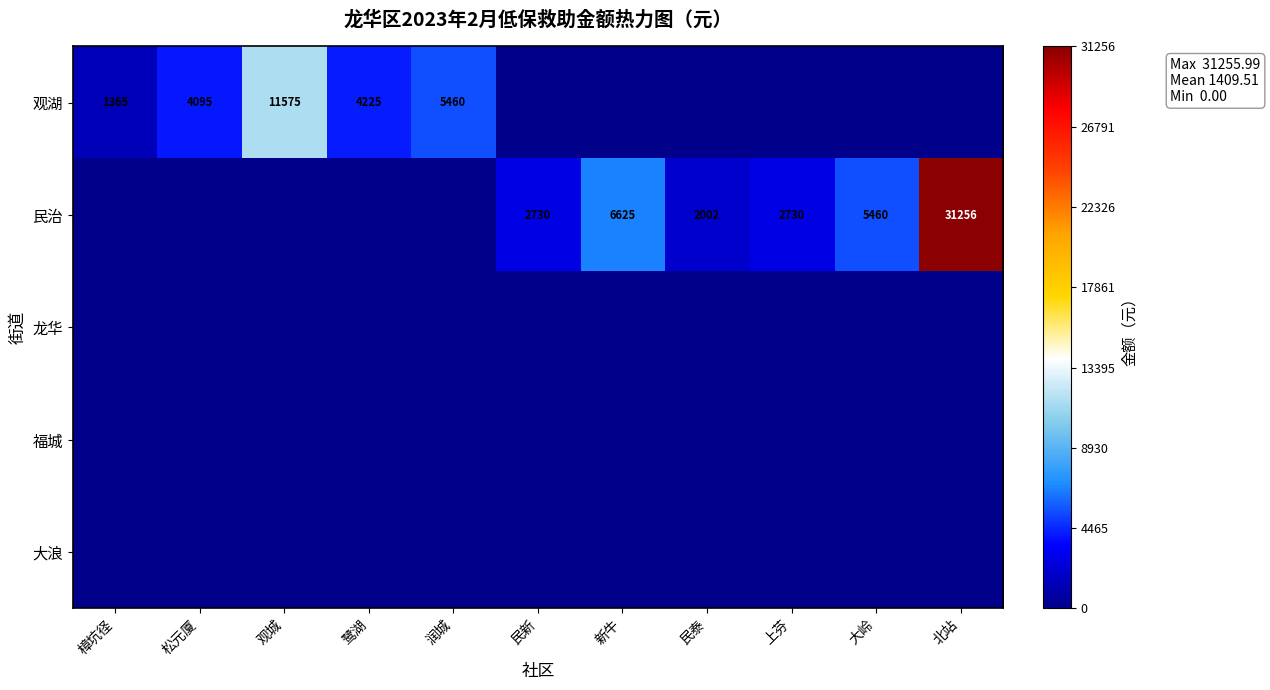

What is the greatest value displayed?

31256.0